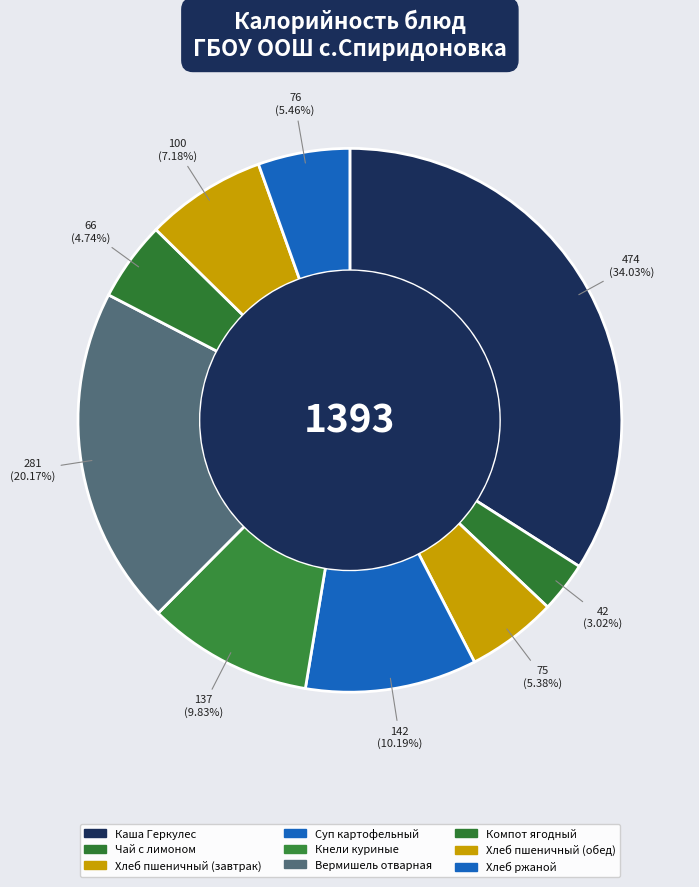

Which category has the smallest portion of the pie?

Чай с лимоном